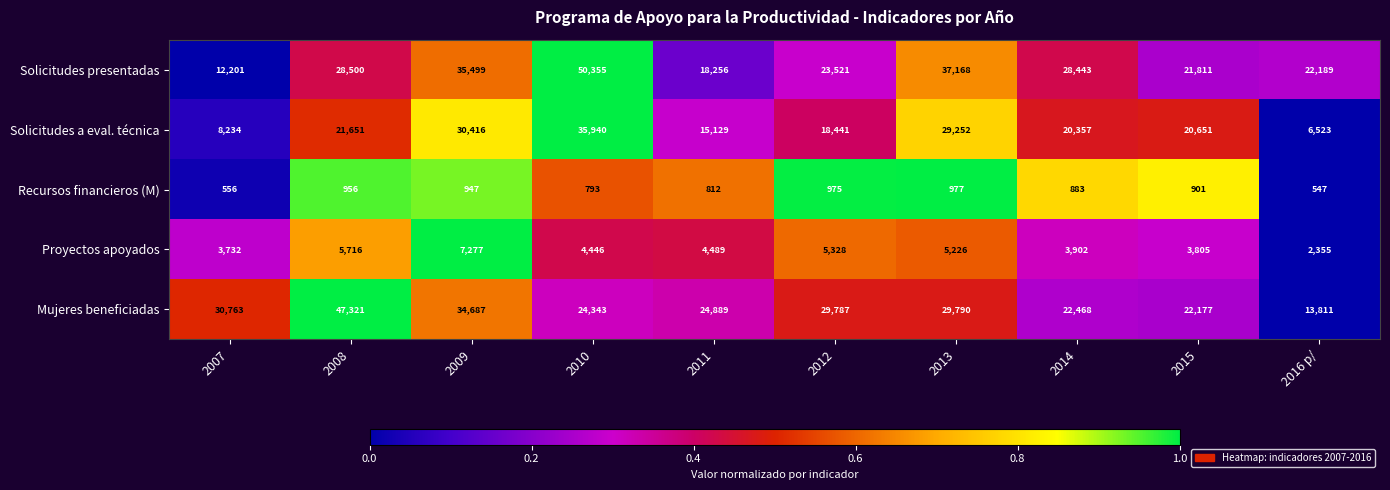

How many data points in Solicitudes a eval. técnica are less than 20651?

5